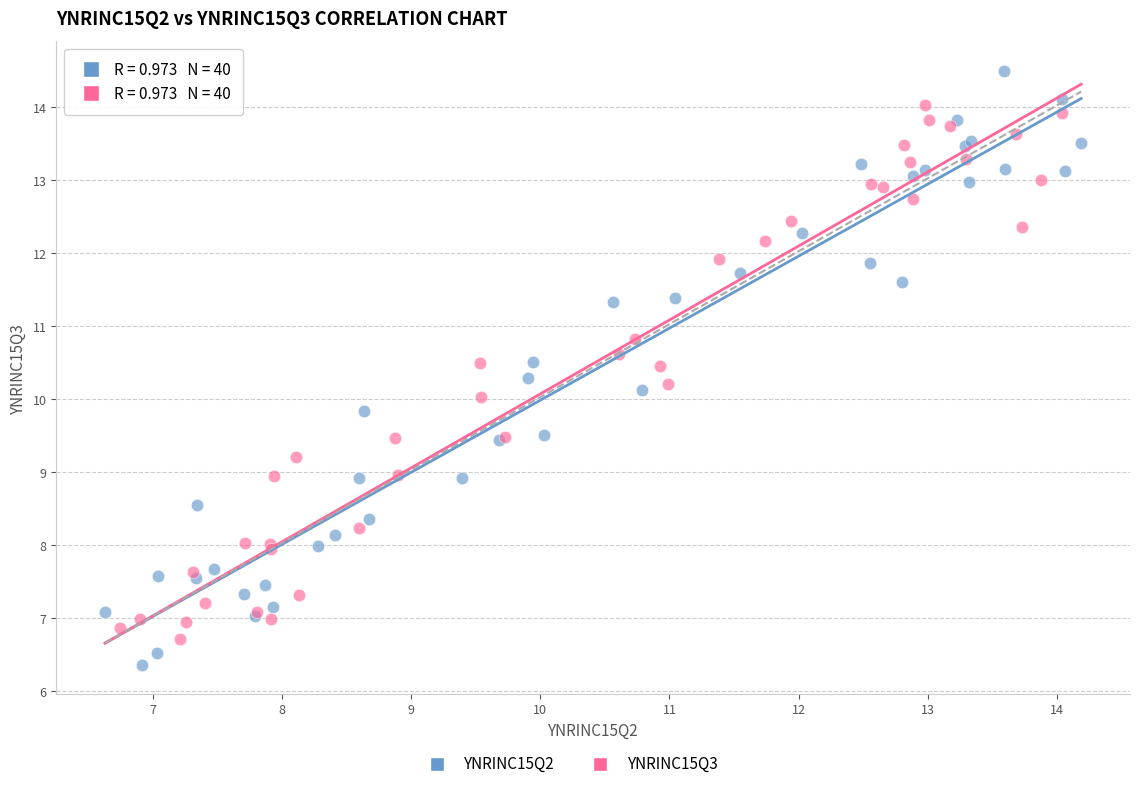

Which series contains the highest Y value?

YNRINC15Q2